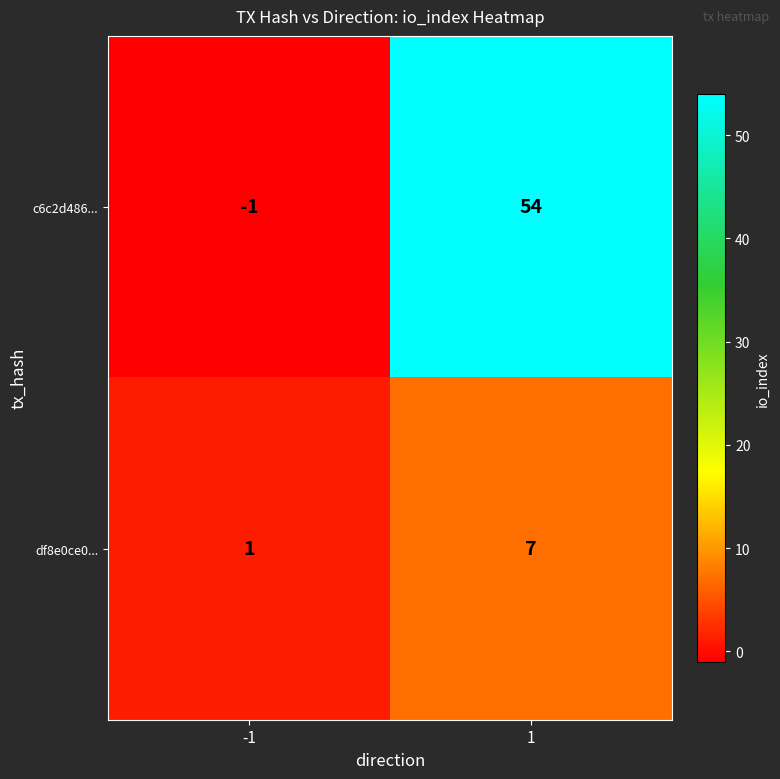

The df8e0ce0... series shows 2 at -1. True or false?

False